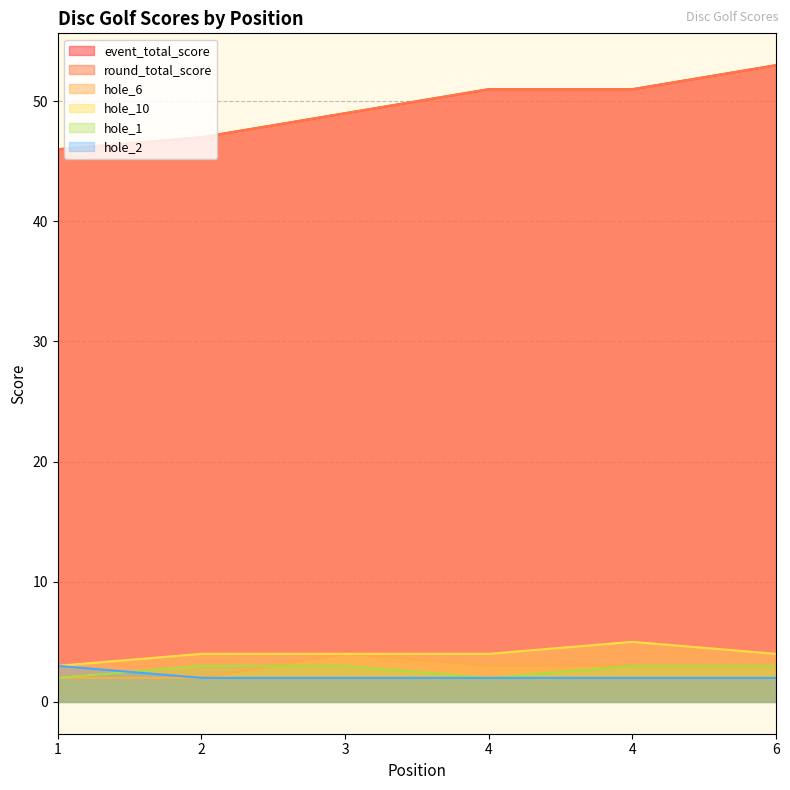

What is the greatest value displayed?

53